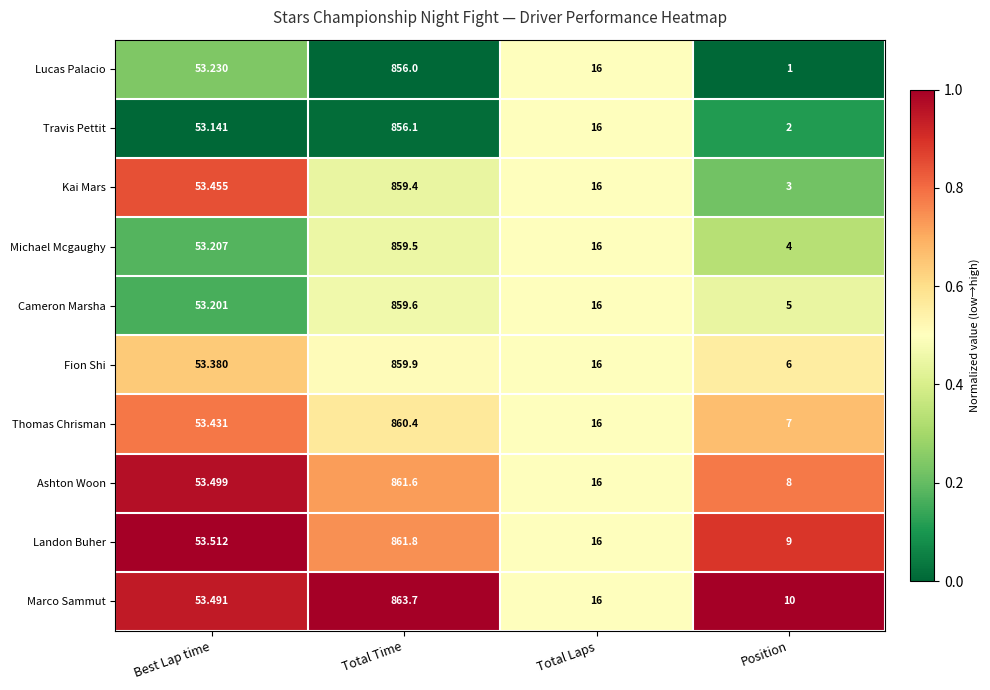

Which series has the largest total across all categories?

Marco Sammut